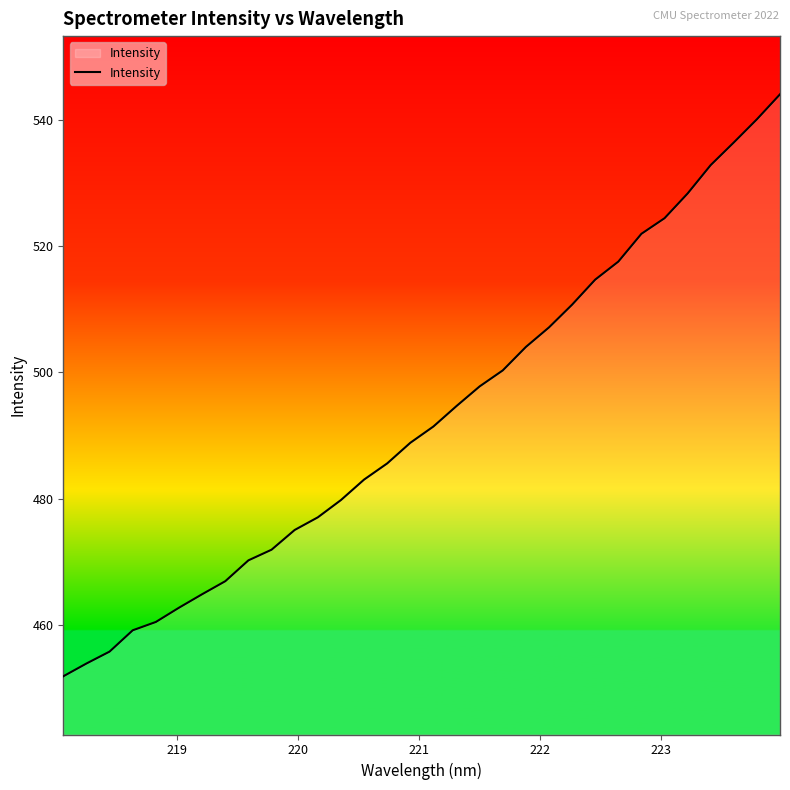

What is the maximum value shown in the chart?

544.0